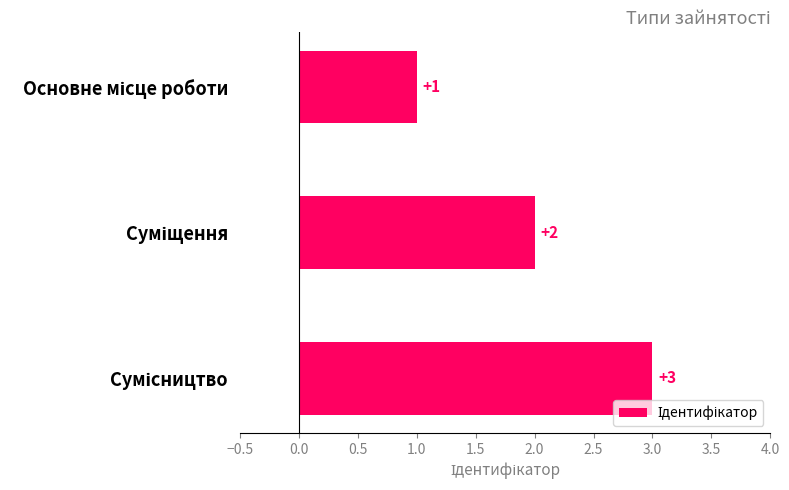

What is the value of the 1st bar from the top?

1